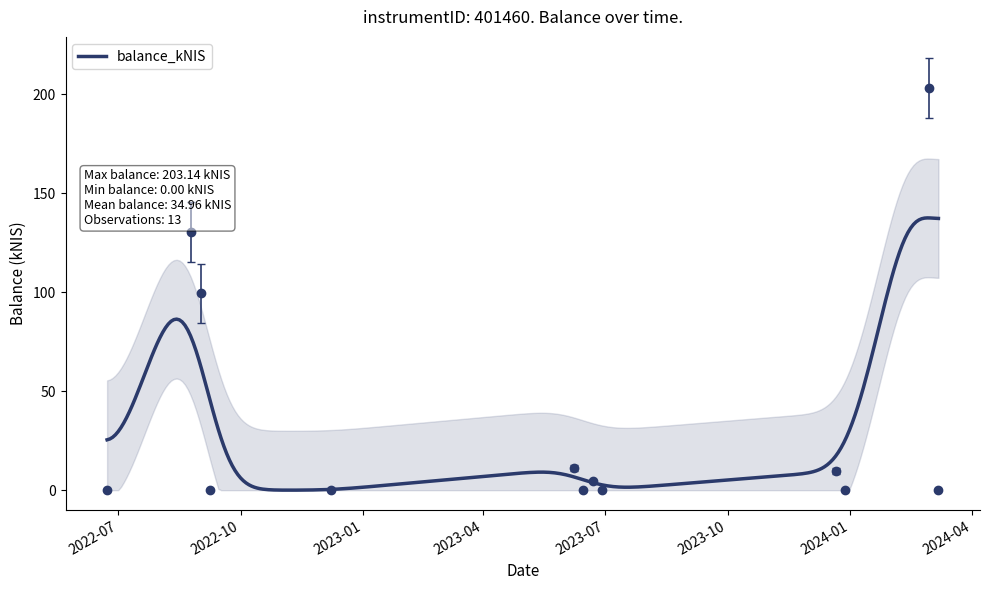

At which category does the chart reach its peak across all series?

2024-02-29